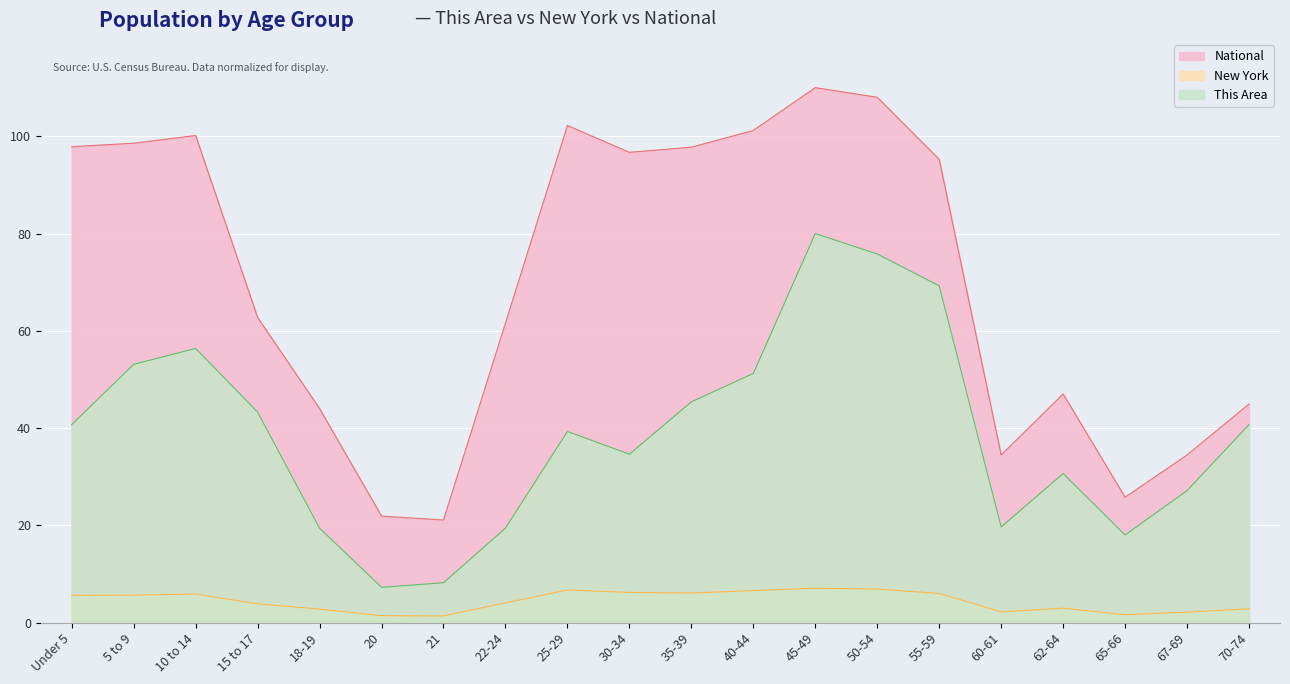

Where is New York nearest to the value 4?

22-24